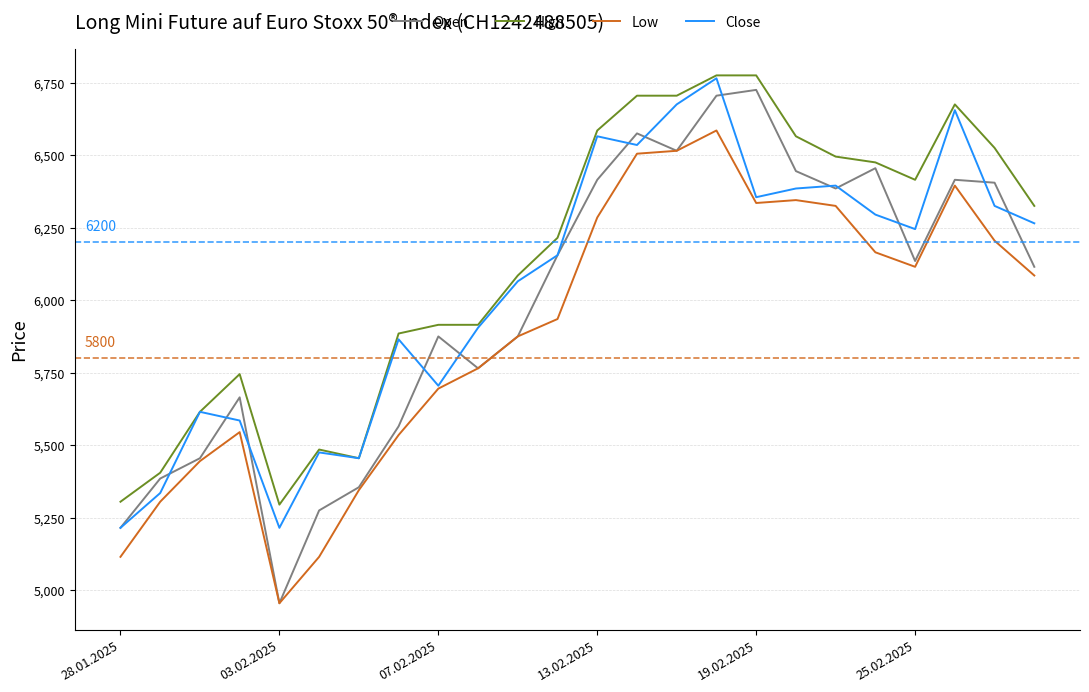

Which series has the largest total across all categories?

High